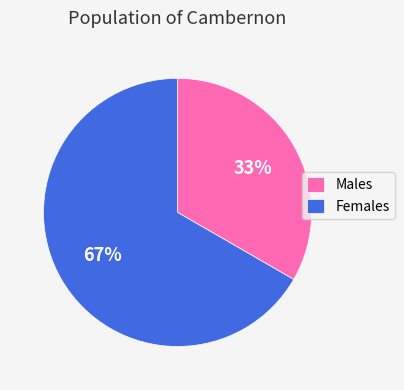

Which category accounts for the majority?

Females